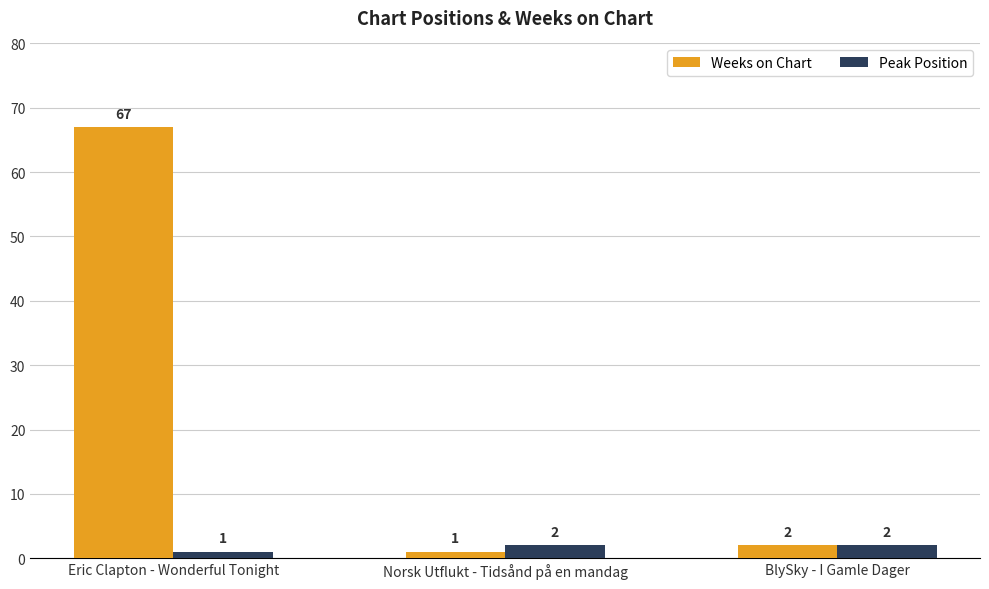

Which series changed the most between Eric Clapton - Wonderful Tonight and BlySky - I Gamle Dager?

Weeks on Chart